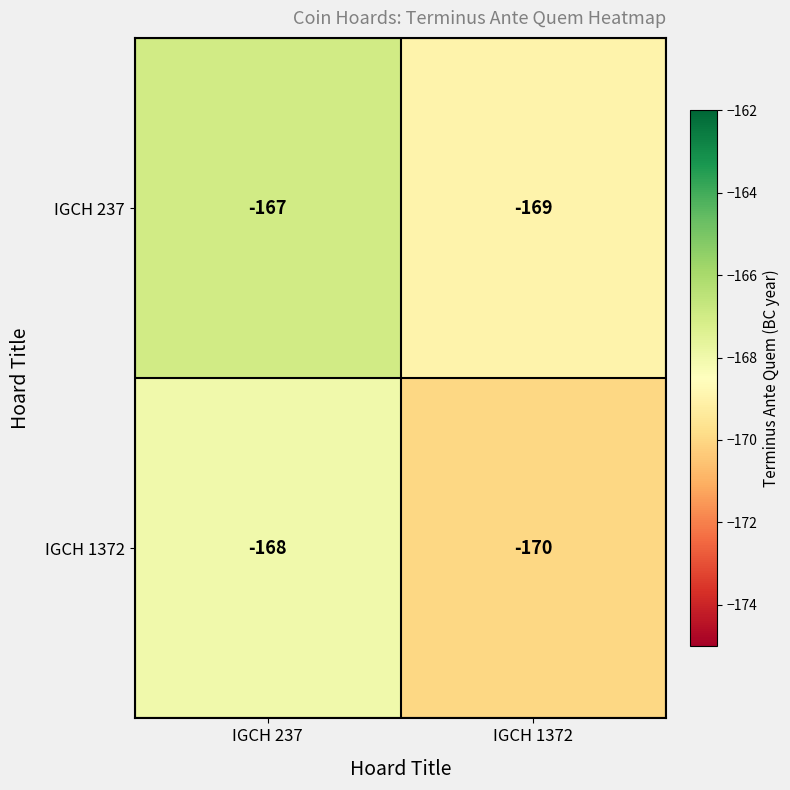

Which category has the lowest value across all series?

IGCH 1372